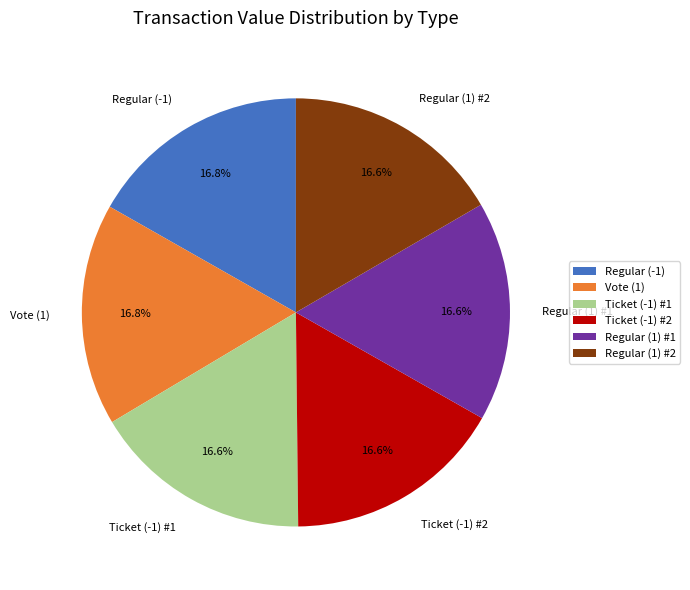

Is there a majority slice in this chart?

No